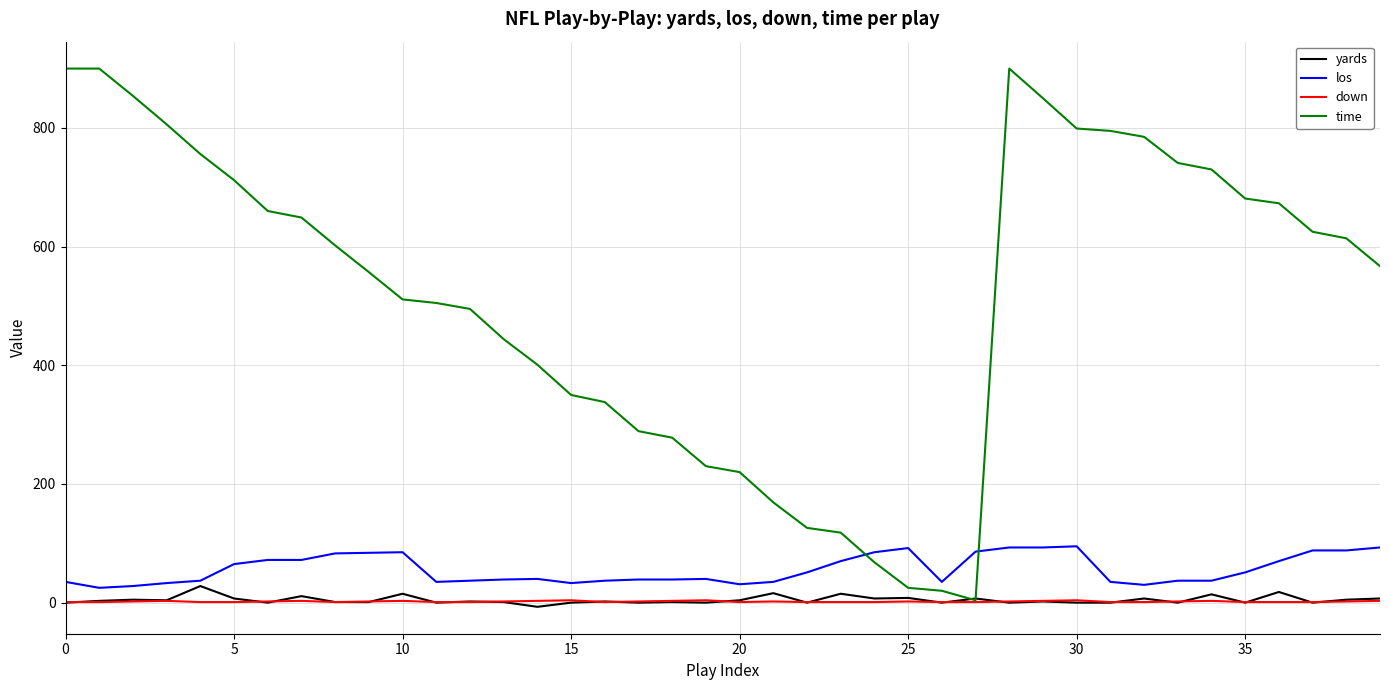

True or false: down and los cross at least once.

False